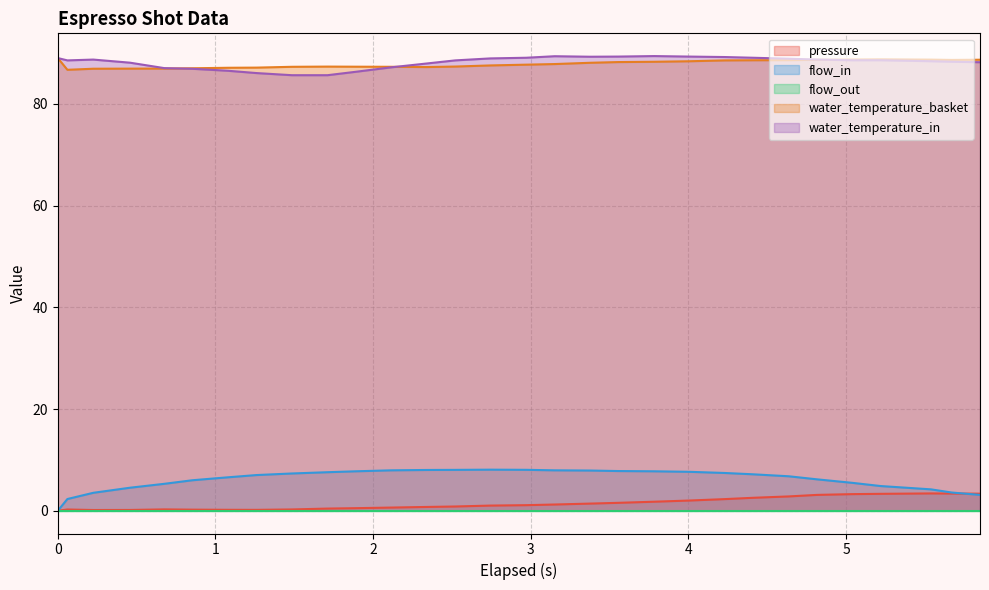

What is the difference between the second highest and minimum values in the flow_in series?

8.1